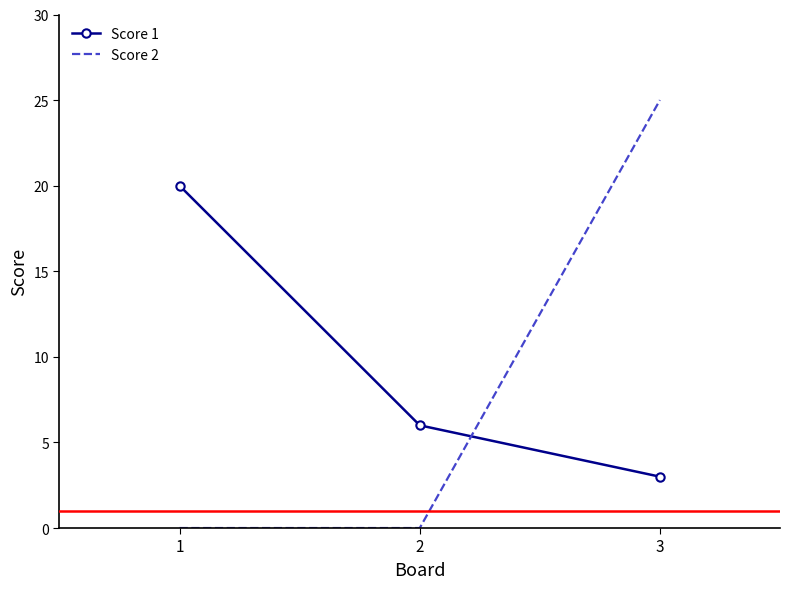

Is the value of Score 2 at 3 greater than the value of Score 1 at 2?

Yes